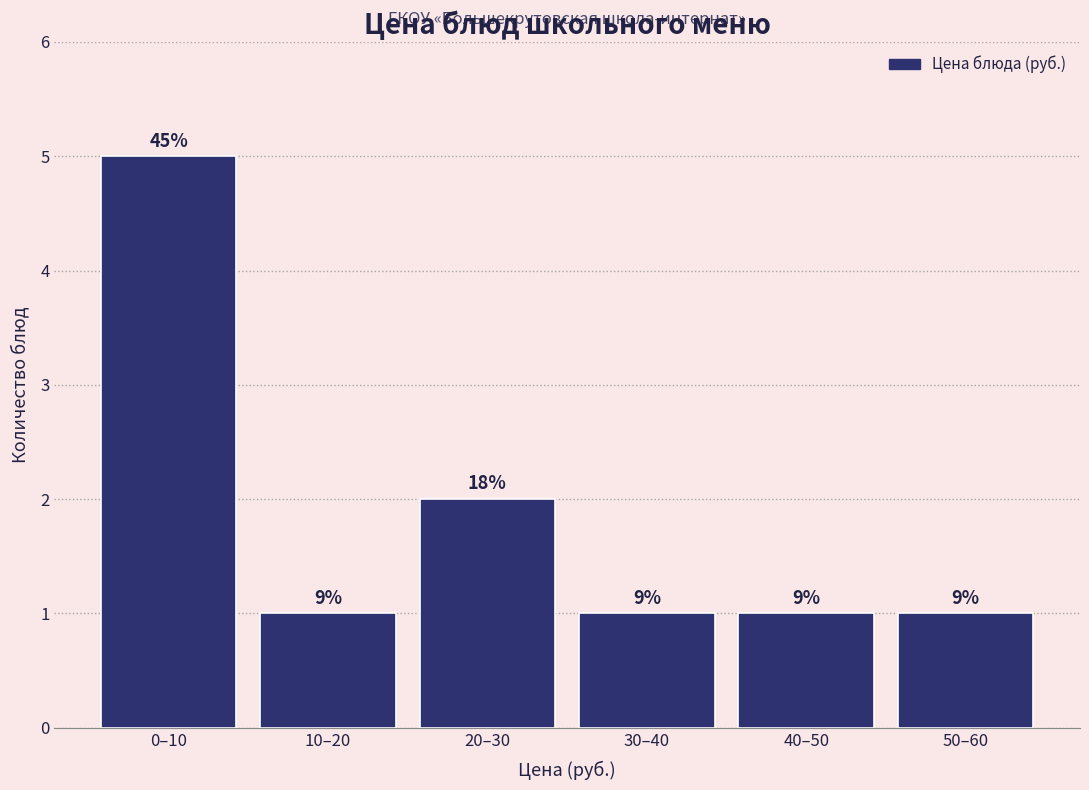

Does the chart contain any negative values?

No